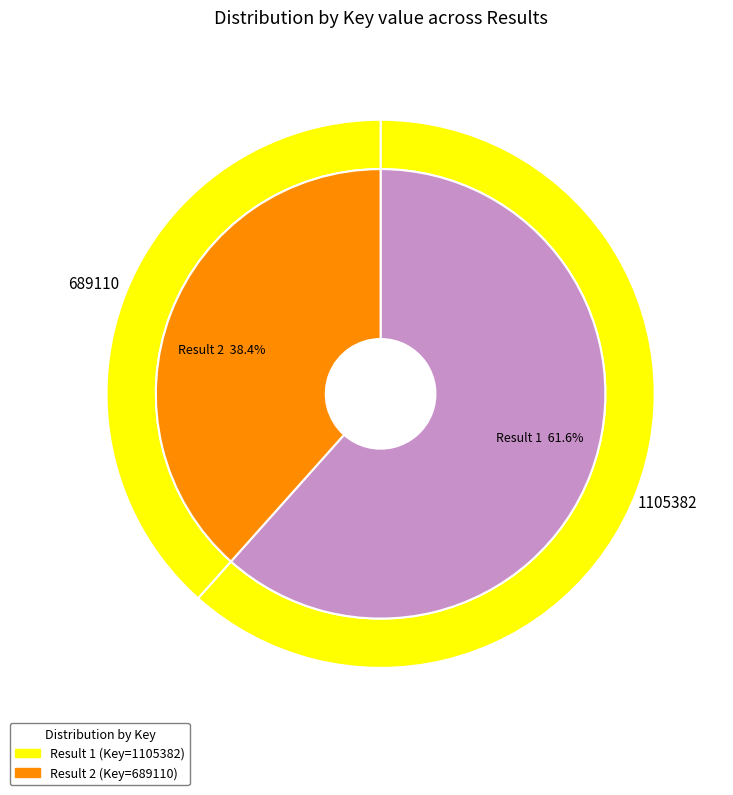

What is the majority slice?

1